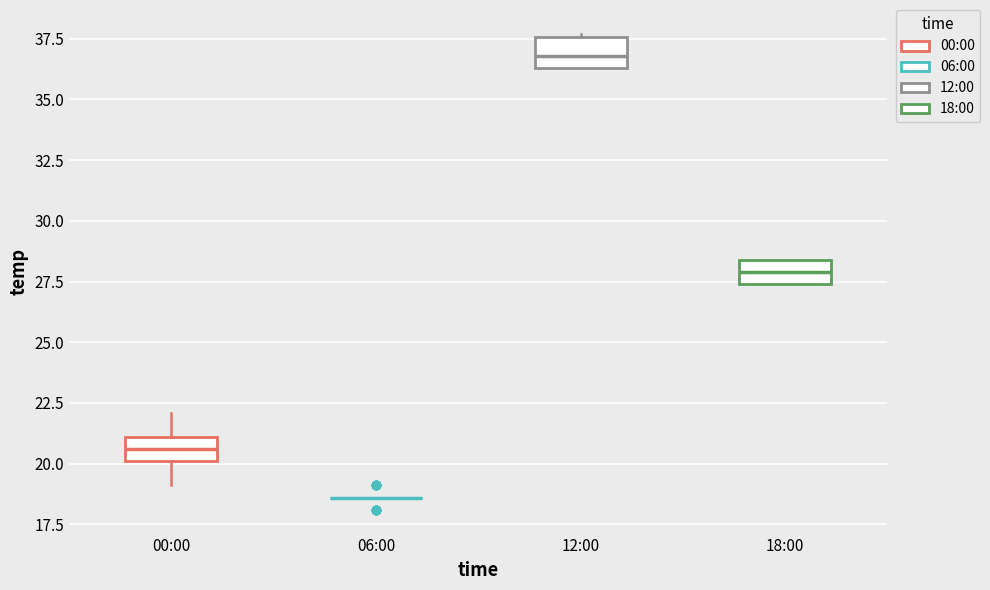

Reading left to right, read every box against the y-axis: the position of its median line, the range the box covers, and the ends of its whiskers. The values are not printed on the chart, so give them approximately, as read against the axis.

00:00: median 20.5, box 20.0 to 21.0, whiskers 19.0 to 22.0
06:00: box collapsed to a line at 18.5, whiskers 18.5 to 18.5
12:00: median 37.0, box 36.5 to 37.5, whiskers 36.5 to 37.5
18:00: median 28.0, box 27.5 to 28.5, whiskers 27.5 to 28.5